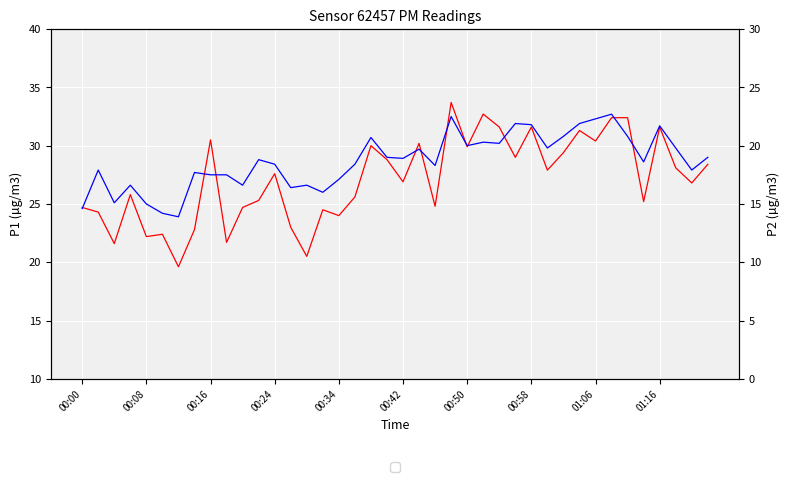

Is the value of P1 at 27 greater than the value of P2 at 10?

Yes